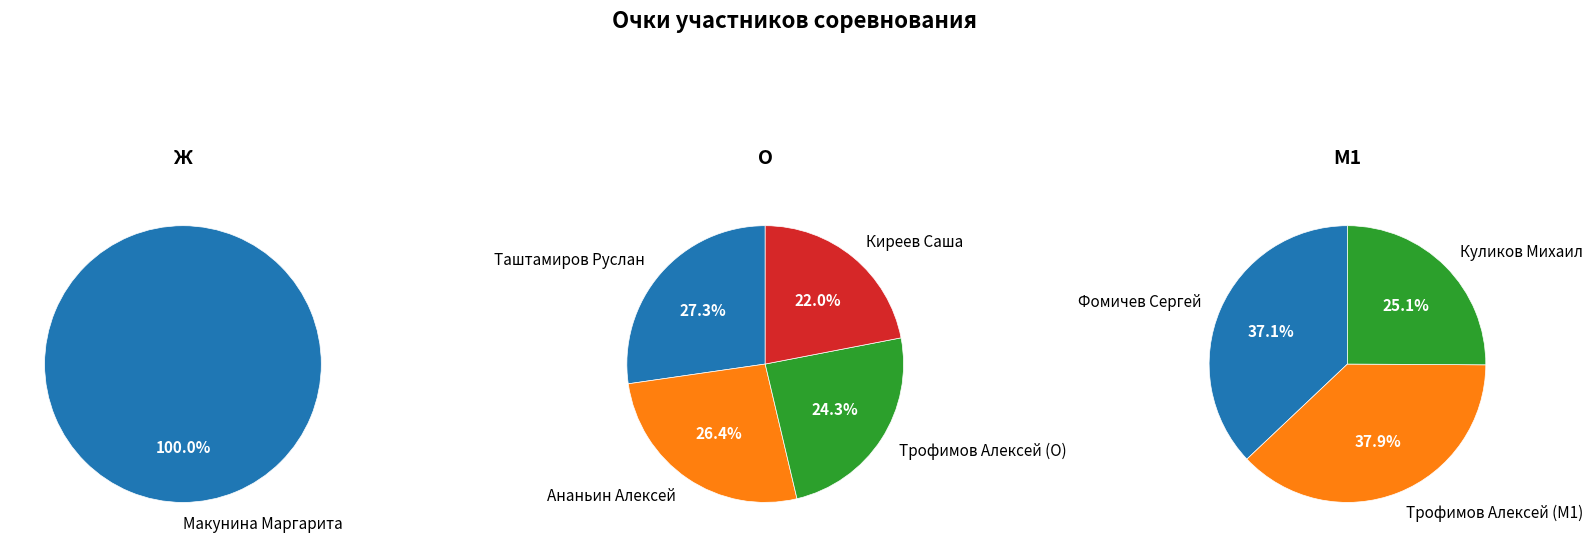

Do Киреев Саша and Макунина Маргарита together represent more than half of the pie?

No